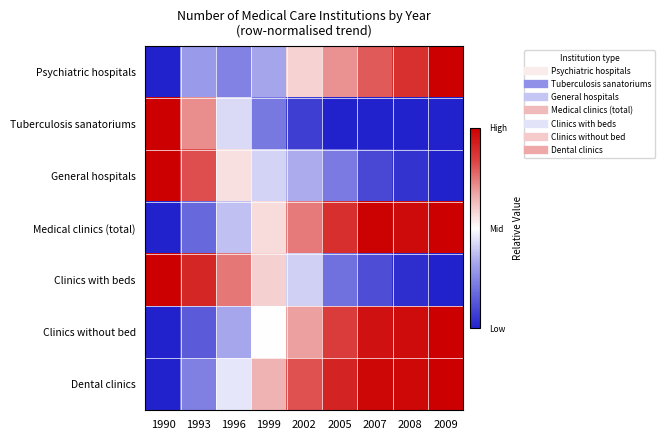

Which category has the lowest value across all series?

1990